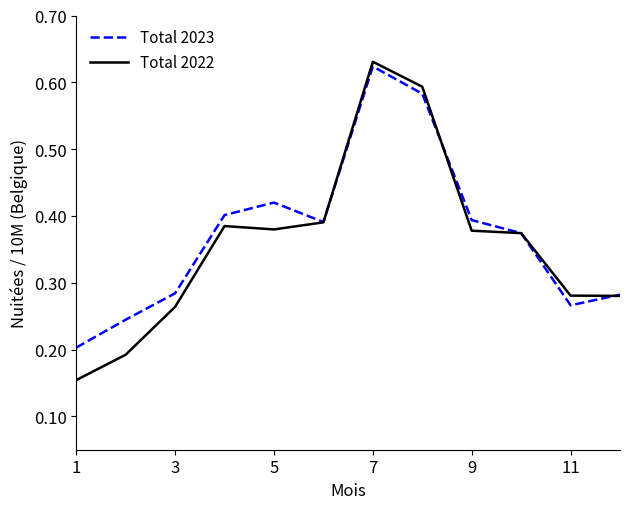

Which series has the largest range (max minus min)?

Total 2022